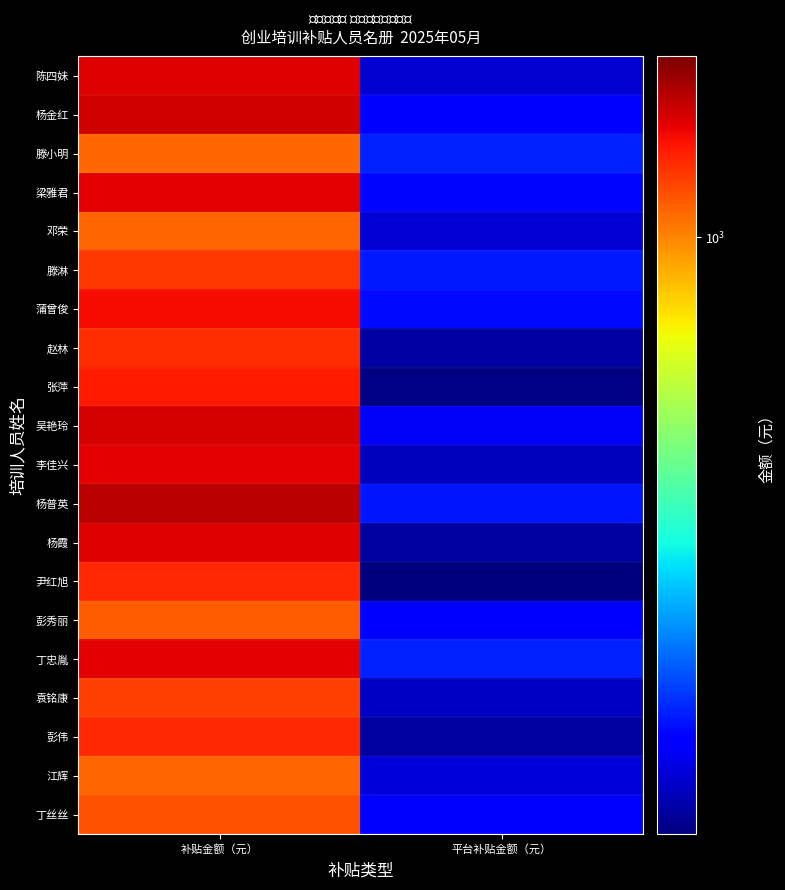

Reading left to right, extract all data points from this chart.

陈四妹: 补贴金额（元）=1298.6	平台补贴金额（元）=294.5
杨金红: 补贴金额（元）=1329.1	平台补贴金额（元）=317.8
滕小明: 补贴金额（元）=1053.9	平台补贴金额（元）=342.8
梁雅君: 补贴金额（元）=1294.0	平台补贴金额（元）=325.7
邓荣: 补贴金额（元）=1066.1	平台补贴金额（元）=295.5
滕淋: 补贴金额（元）=1153.5	平台补贴金额（元）=338.4
蒲曾俊: 补贴金额（元）=1251.8	平台补贴金额（元）=329.0
赵林: 补贴金额（元）=1179.6	平台补贴金额（元）=275.5
张萍: 补贴金额（元）=1219.7	平台补贴金额（元）=260.7
吴艳玲: 补贴金额（元）=1317.9	平台补贴金额（元）=311.8
李佳兴: 补贴金额（元）=1292.9	平台补贴金额（元）=286.9
杨普英: 补贴金额（元）=1369.5	平台补贴金额（元）=335.4
杨霞: 补贴金额（元）=1300.2	平台补贴金额（元）=272.5
尹红旭: 补贴金额（元）=1188.0	平台补贴金额（元）=258.9
彭秀丽: 补贴金额（元）=1075.5	平台补贴金额（元）=316.5
丁忠胤: 补贴金额（元）=1288.1	平台补贴金额（元）=342.1
袁铭康: 补贴金额（元）=1137.3	平台补贴金额（元）=288.3
彭伟: 补贴金额（元）=1189.0	平台补贴金额（元）=272.1
江辉: 补贴金额（元）=1066.8	平台补贴金额（元）=297.8
丁丝丝: 补贴金额（元）=1101.7	平台补贴金额（元）=315.3